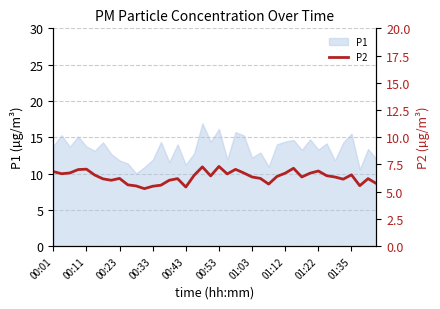

How many points are lower than both their immediate neighbors (excluding endpoints)?

10